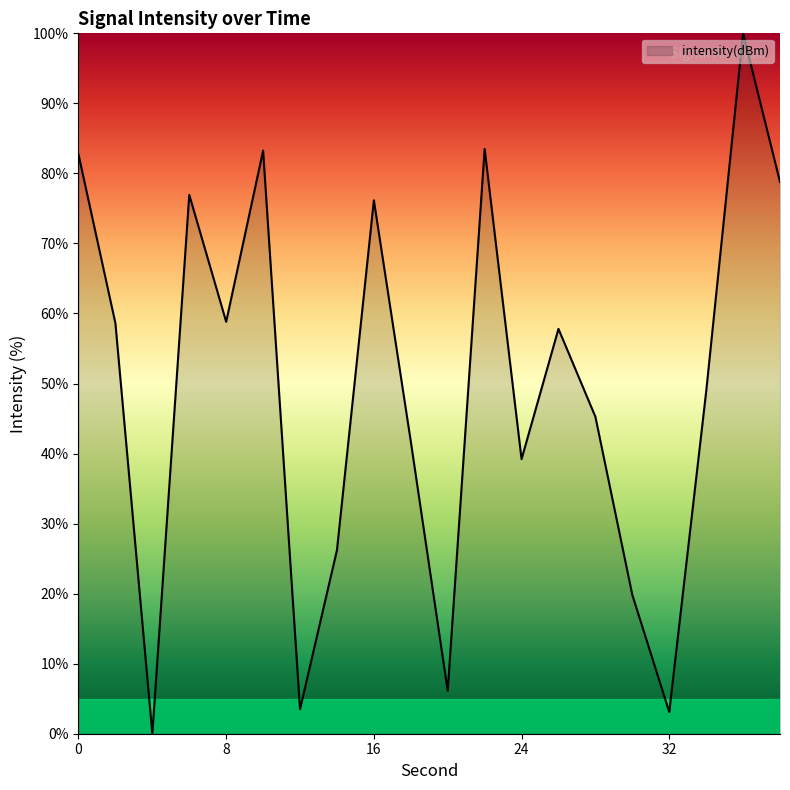

What is the difference between the maximum and minimum values?

100.0